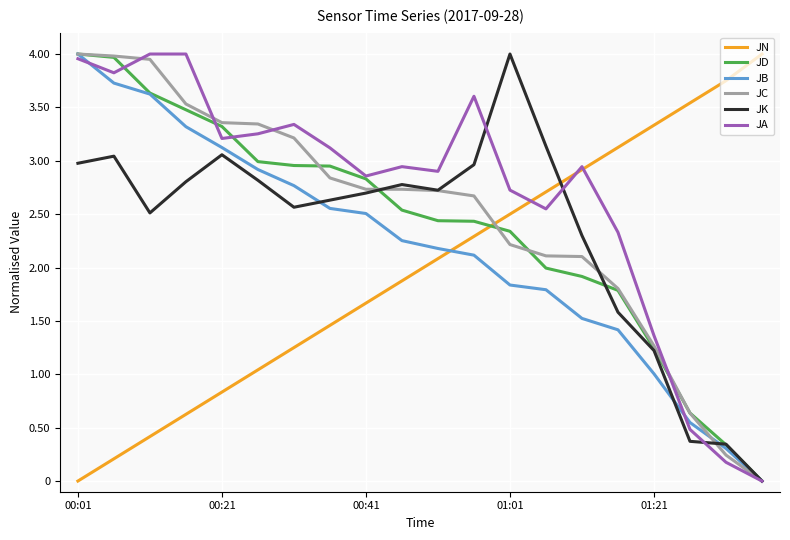

True or false: JC and JD intersect in this chart.

True